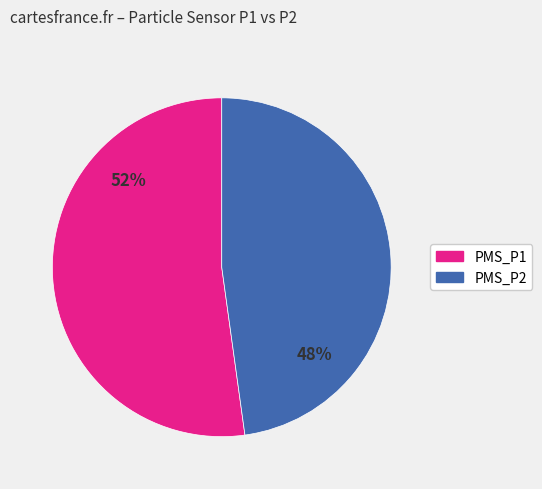

What is the largest slice in the pie chart?

PMS_P1